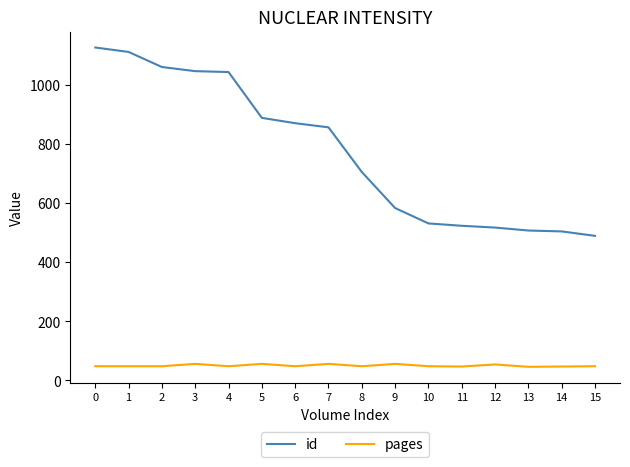

At how many categories does at least one series exceed 401?

16